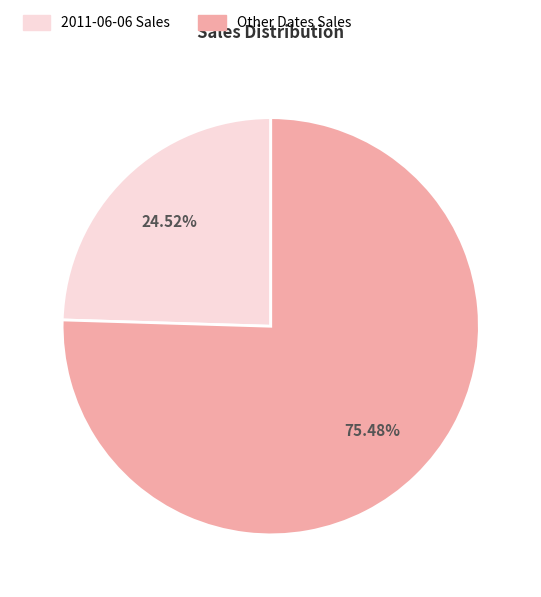

How many slices are in this pie chart?

2